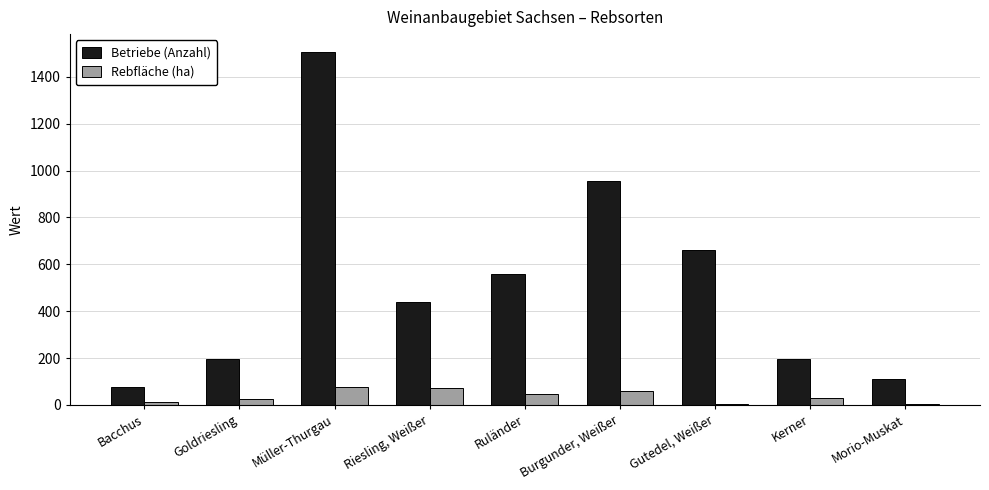

At which category does the chart reach its peak across all series?

Müller-Thurgau